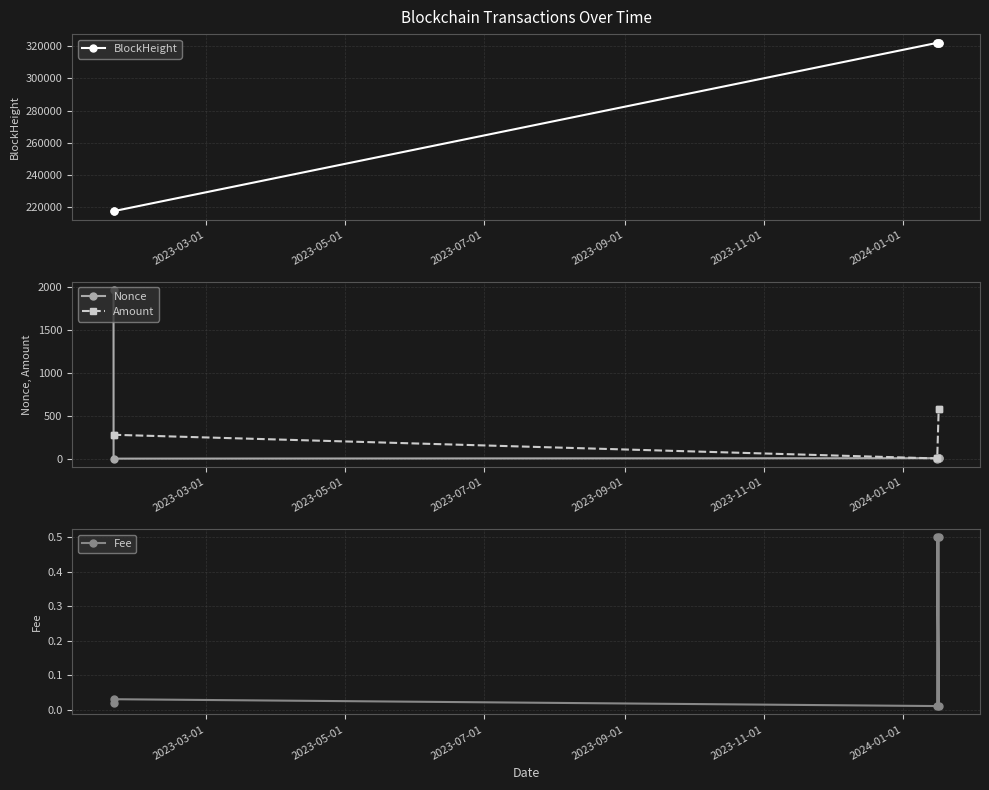

How many series are shown in this chart?

4